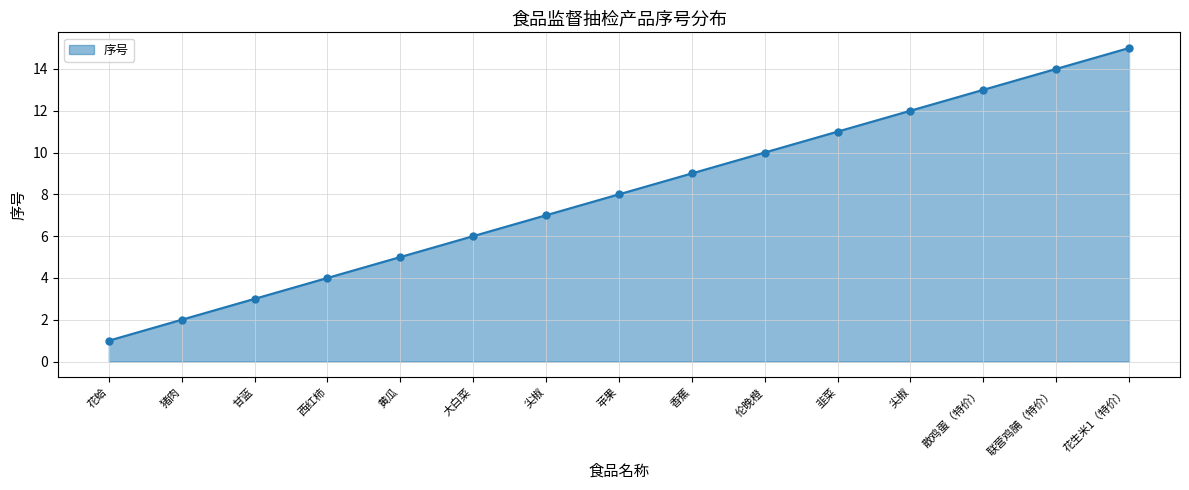

At which label does the data first exceed 8?

香蕉